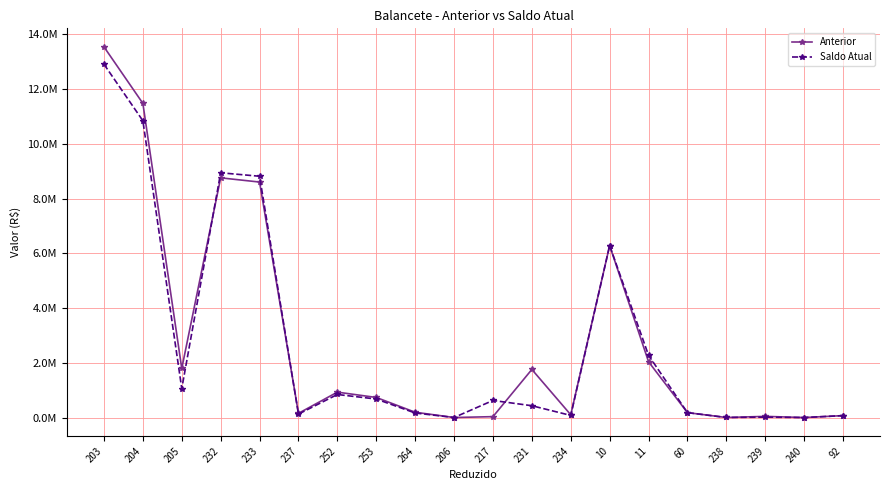

Rank the series at 252 from highest to lowest value.

Anterior, Saldo Atual